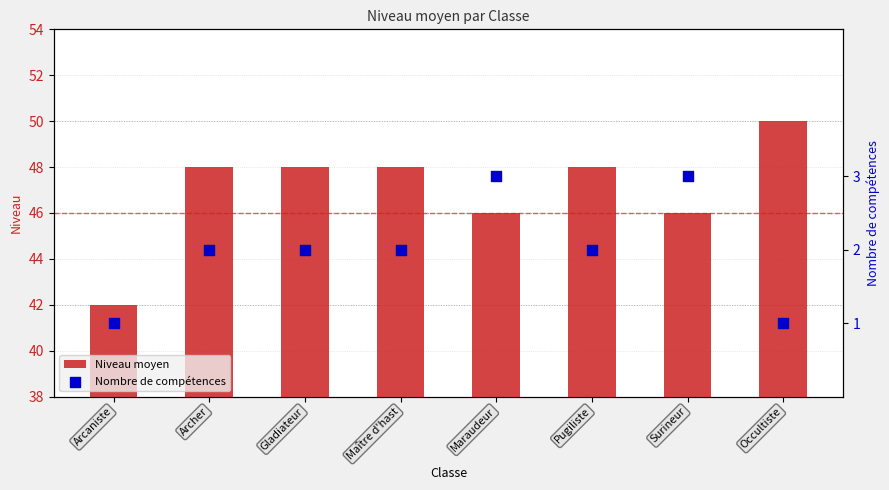

Which series contains the lowest Y value?

Nombre de compétences